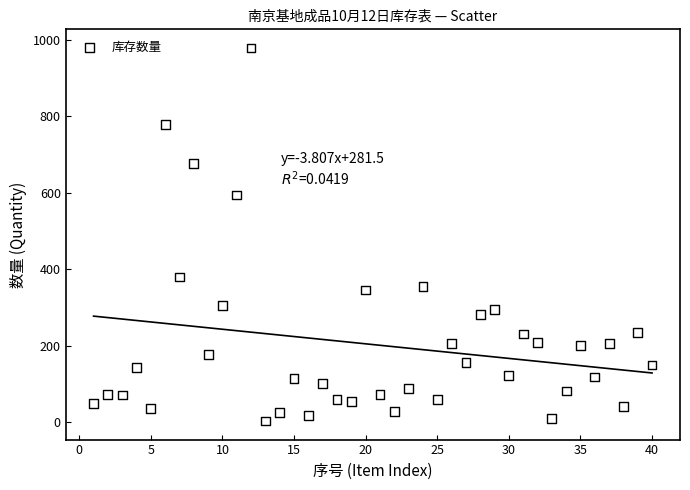

What is the range of X values (max minus min)?

39